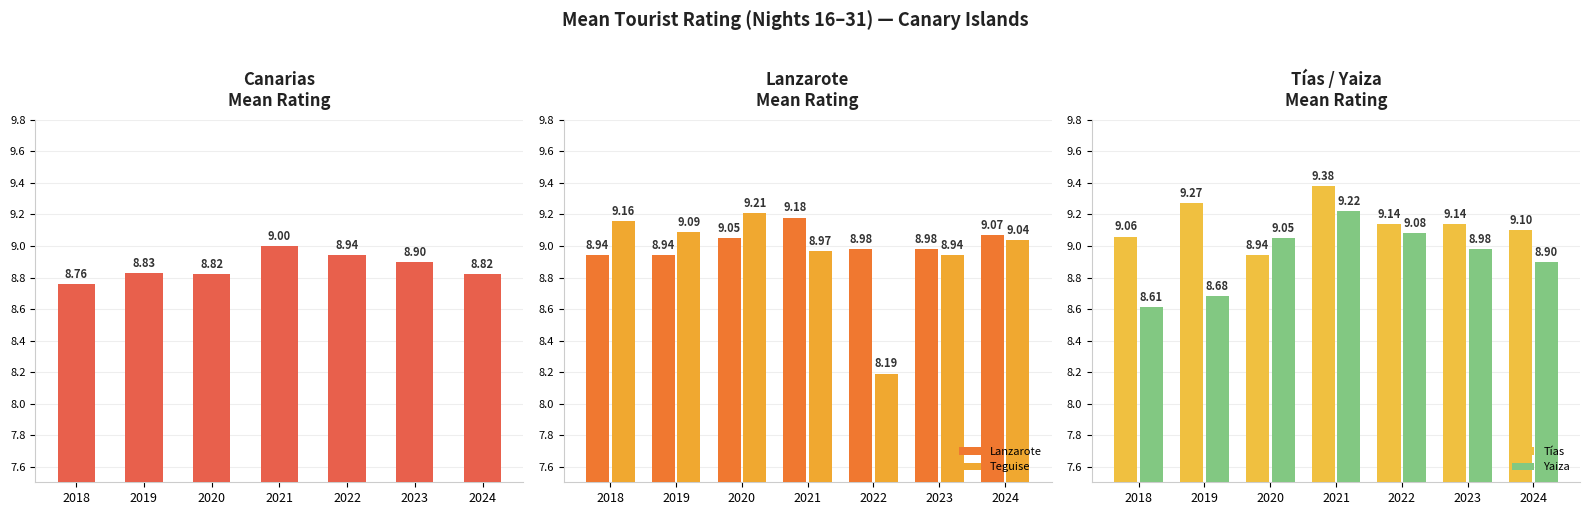

Reading left to right, list all the values displayed in this chart.

Canarias: 2018=8.8	2019=8.8	2020=8.8	2021=9.0	2022=8.9	2023=8.9	2024=8.8
Lanzarote: 2018=8.9	2019=8.9	2020=9.1	2021=9.2	2022=9.0	2023=9.0	2024=9.1
Teguise: 2018=9.2	2019=9.1	2020=9.2	2021=9.0	2022=8.2	2023=8.9	2024=9.0
Tías: 2018=9.1	2019=9.3	2020=8.9	2021=9.4	2022=9.1	2023=9.1	2024=9.1
Yaiza: 2018=8.6	2019=8.7	2020=9.1	2021=9.2	2022=9.1	2023=9.0	2024=8.9